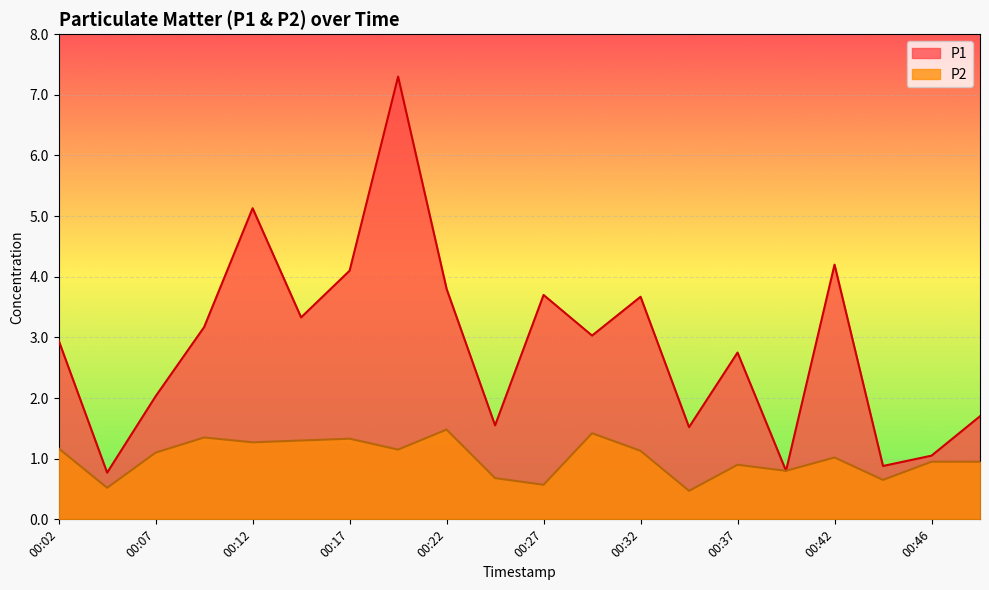

What is the difference between the maximum and minimum values in the P1 series?

6.5